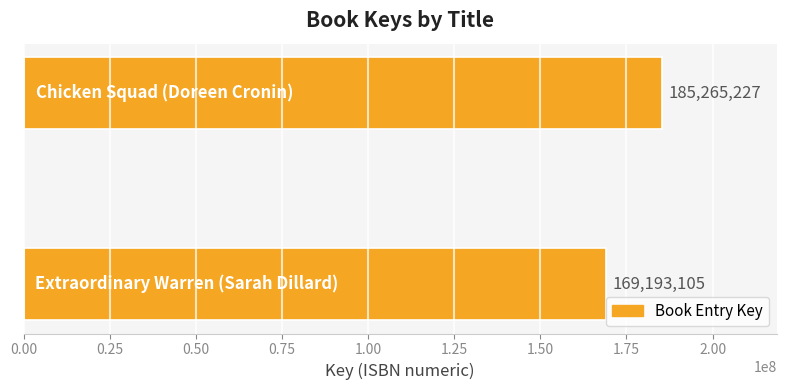

What is the difference between the maximum and minimum values?

16072122